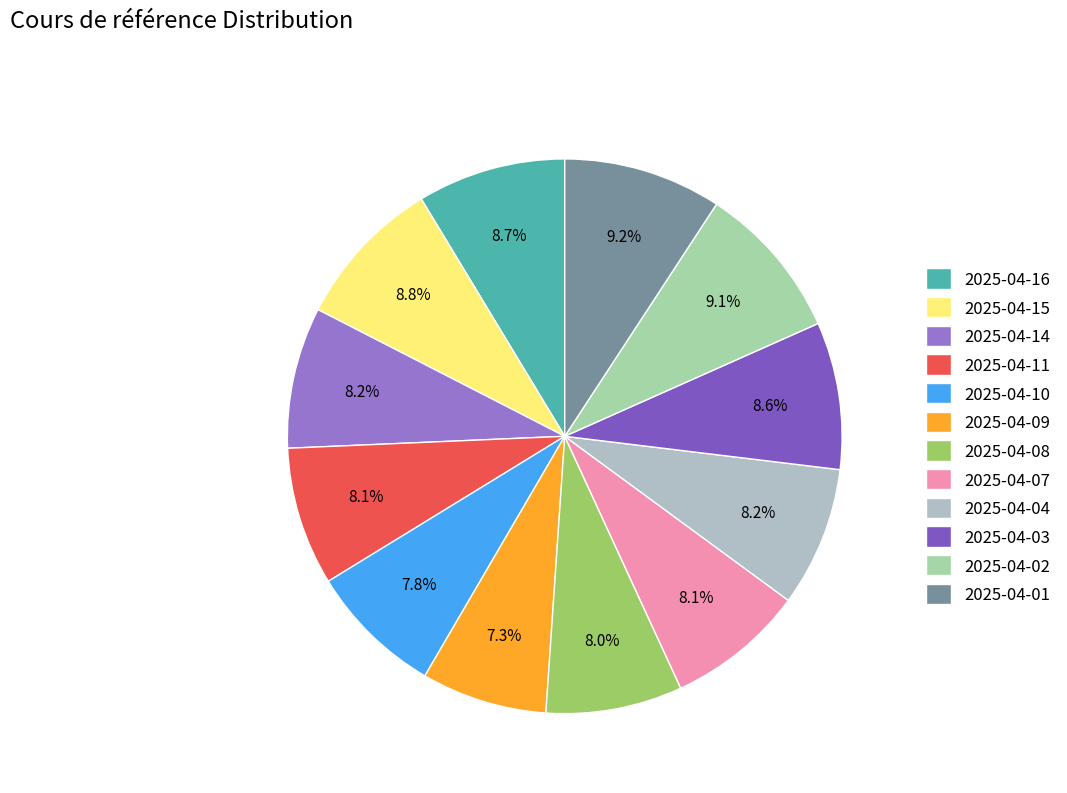

True or false: 2025-04-08 accounts for 3% of the total.

False